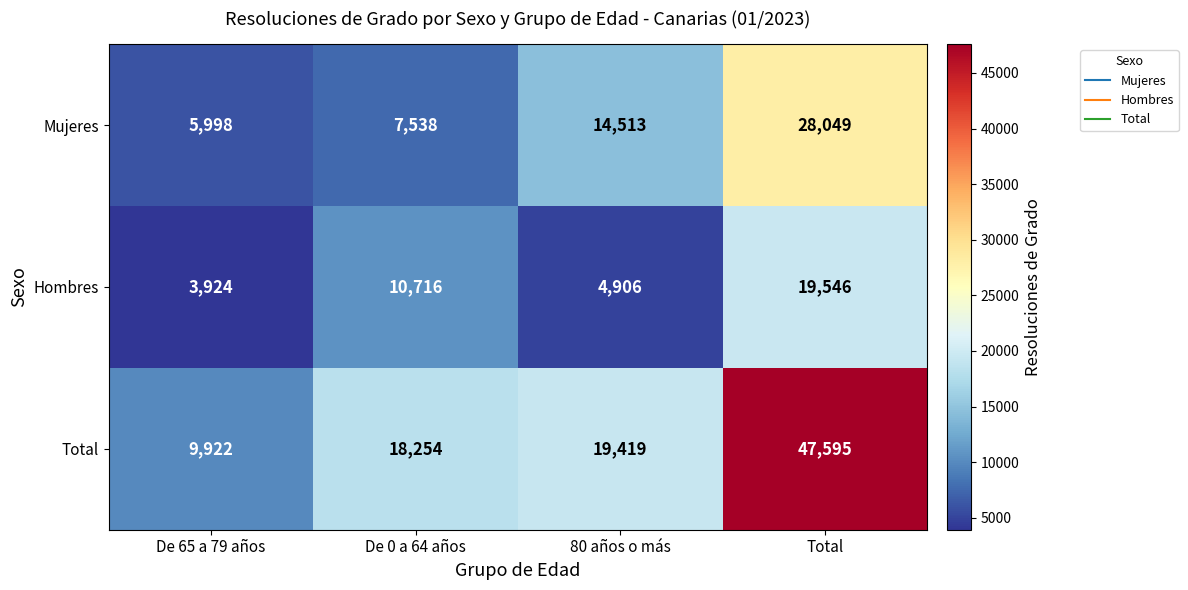

Is it true that Total equals 65393 at Total?

False